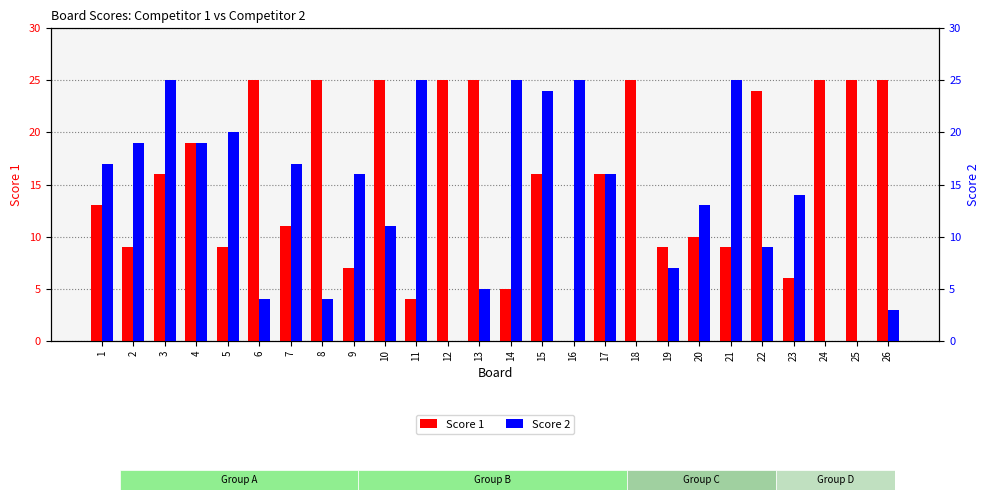

Rank the series by their maximum value, from lowest to highest.

Score 1, Score 2